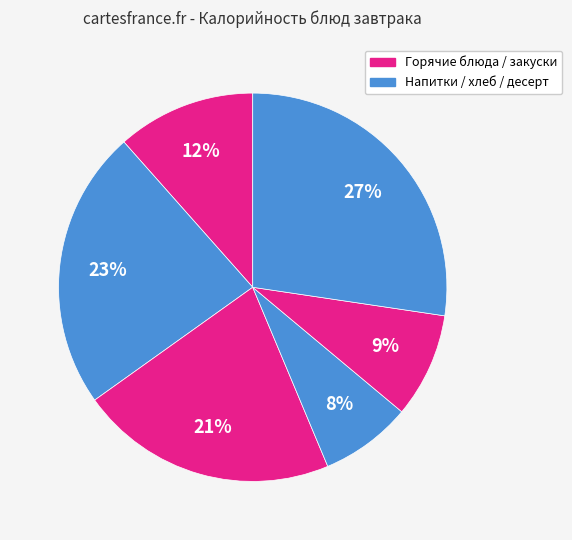

How many slices are in this pie chart?

6